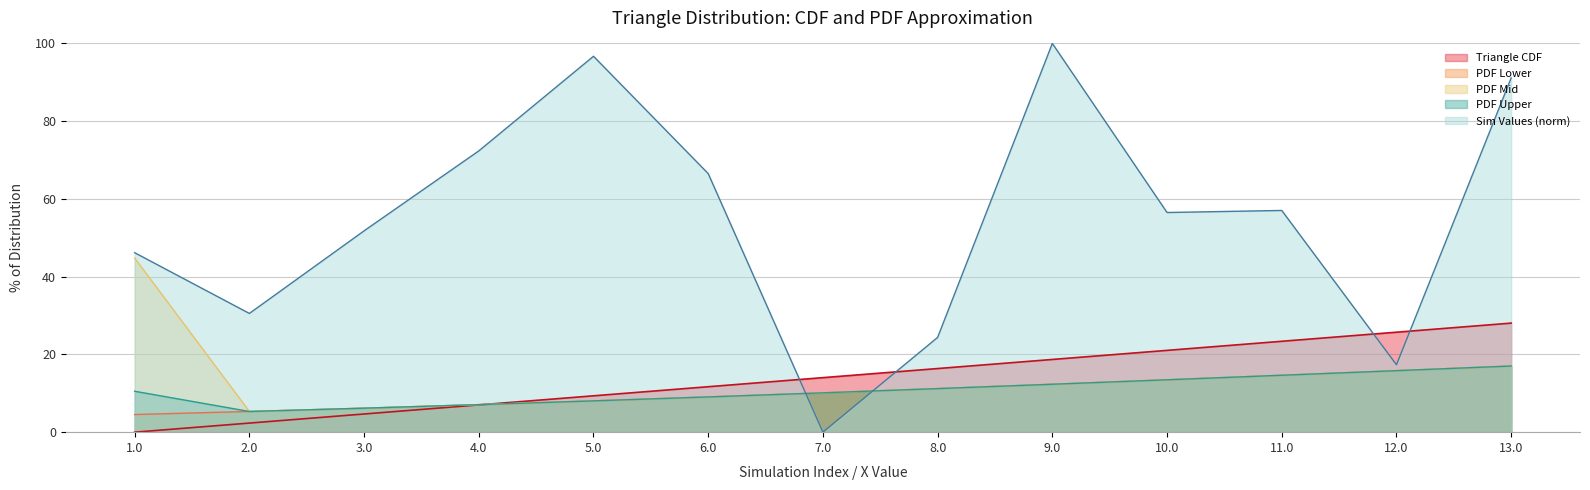

Reading left to right, transcribe all the data shown in this chart.

Triangle CDF: 1.0=0.0	2.0=2.3	3.0=4.7	4.0=7.0	5.0=9.4	6.0=11.7	7.0=14.0	8.0=16.4	9.0=18.7	10.0=21.0	11.0=23.4	12.0=25.7	13.0=28.1
PDF Lower: 1.0=4.5	2.0=5.3	3.0=6.2	4.0=7.1	5.0=8.1	6.0=9.1	7.0=10.1	8.0=11.2	9.0=12.3	10.0=13.5	11.0=14.6	12.0=15.8	13.0=17.0
PDF Mid: 1.0=44.8	2.0=5.3	3.0=6.2	4.0=7.1	5.0=8.1	6.0=9.1	7.0=10.1	8.0=11.2	9.0=12.3	10.0=13.5	11.0=14.6	12.0=15.8	13.0=17.0
PDF Upper: 1.0=10.5	2.0=5.3	3.0=6.2	4.0=7.1	5.0=8.1	6.0=9.1	7.0=10.1	8.0=11.2	9.0=12.3	10.0=13.5	11.0=14.6	12.0=15.8	13.0=17.0
Sim Values Norm: 1.0=46.2	2.0=30.5	3.0=51.8	4.0=72.4	5.0=96.7	6.0=66.5	7.0=0.0	8.0=24.4	9.0=100.0	10.0=56.5	11.0=57.0	12.0=17.3	13.0=91.1